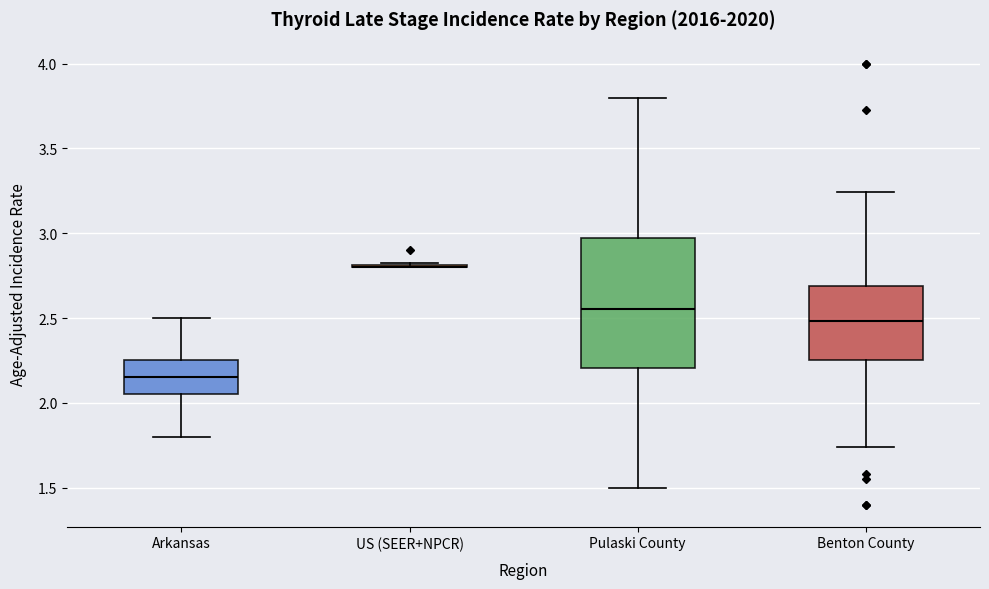

Comparing the boxes themselves (not the whiskers), which one is the tallest?

Pulaski County